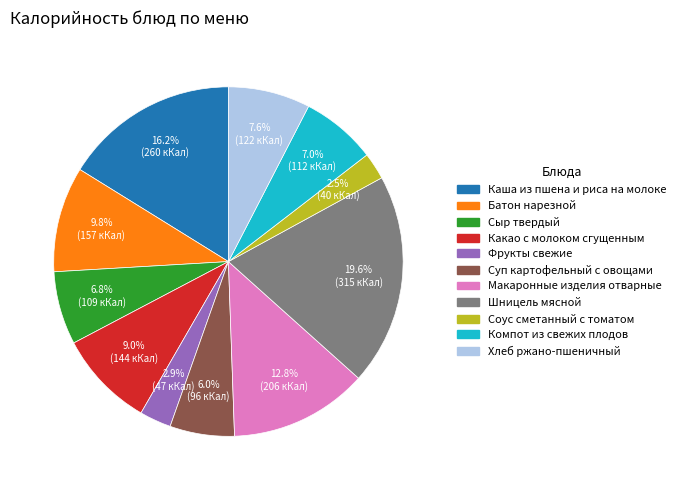

Do Какао с молоком сгущенным and Соус сметанный с томатом together represent more than half of the pie?

No